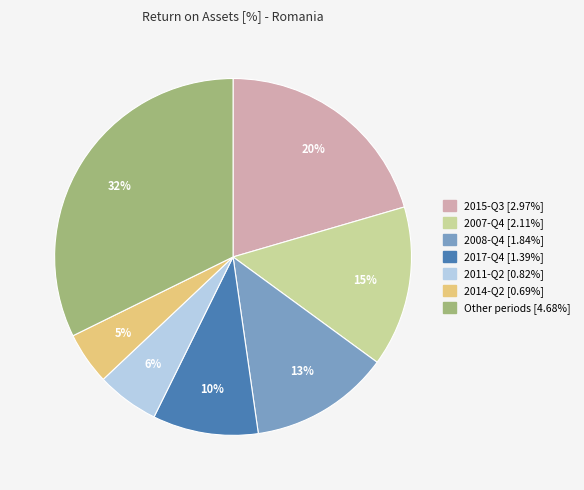

To the nearest percent, what is the average slice percentage?

14%